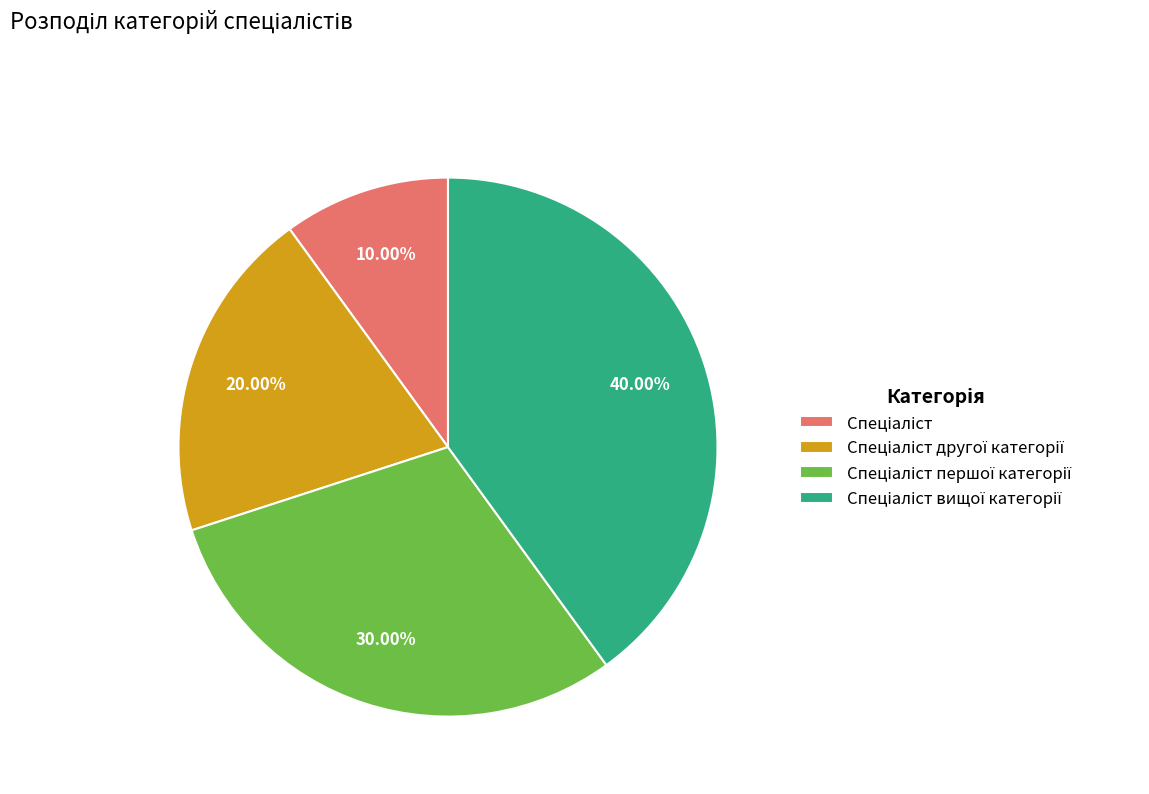

Is there any slice that represents more than half of the pie?

No